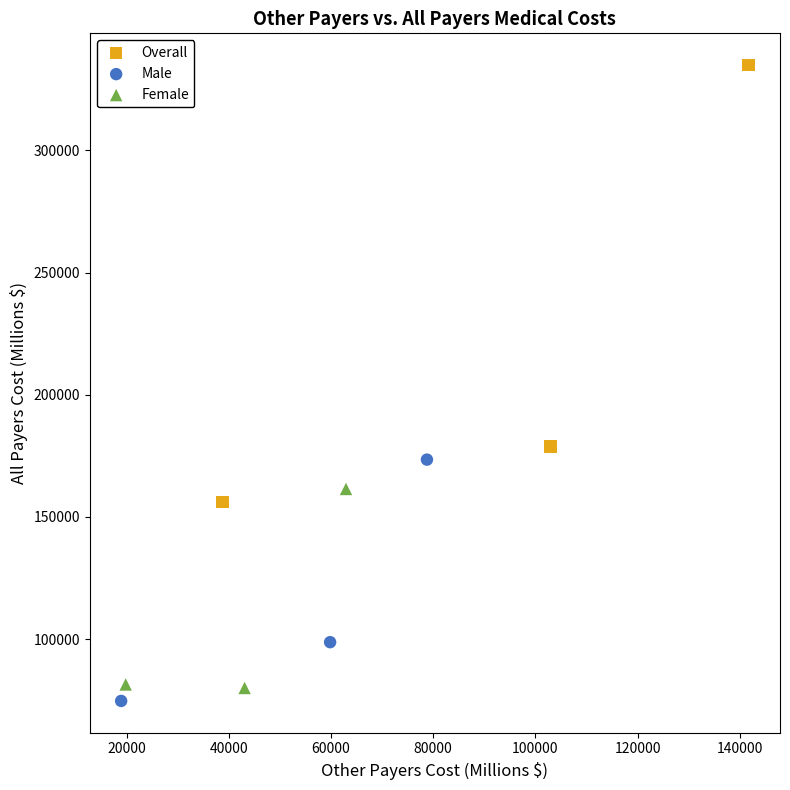

Which series has the widest spread of Y values?

Overall